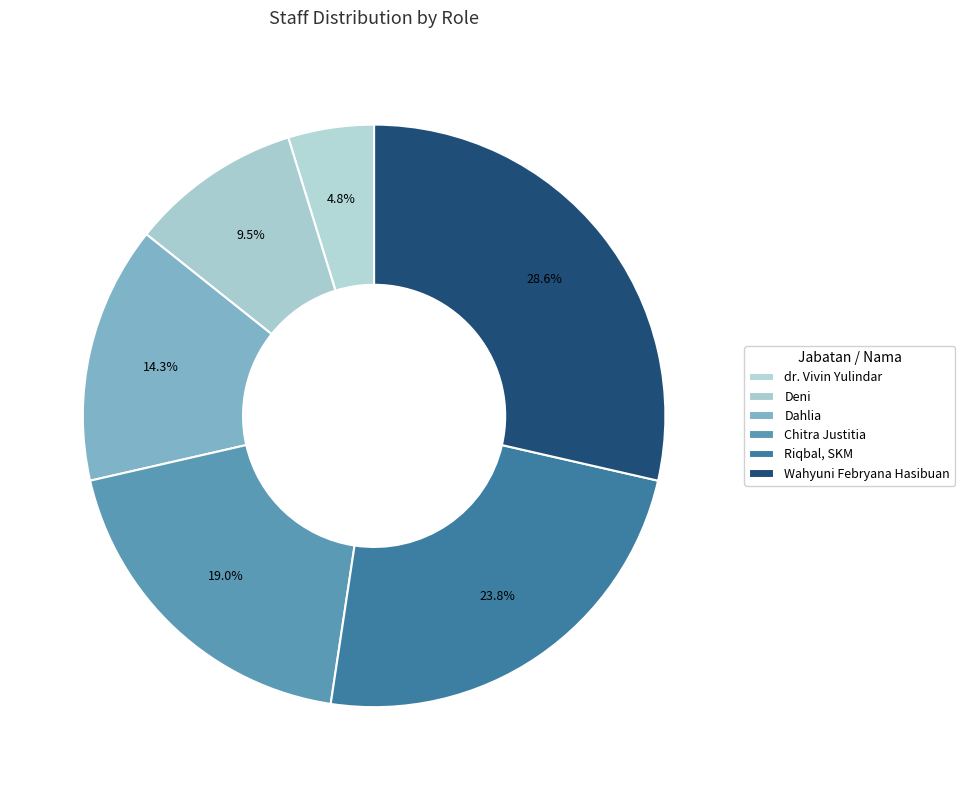

True or false: Deni accounts for 10% of the total.

True